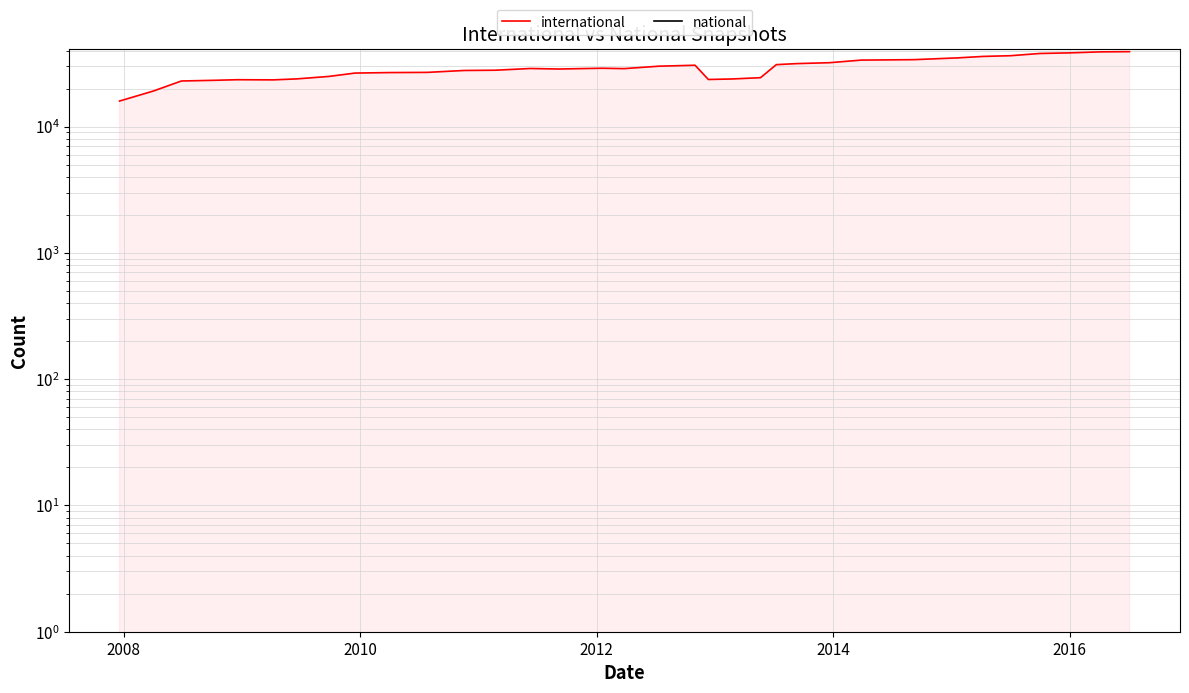

True or false: national and international cross at least once.

False